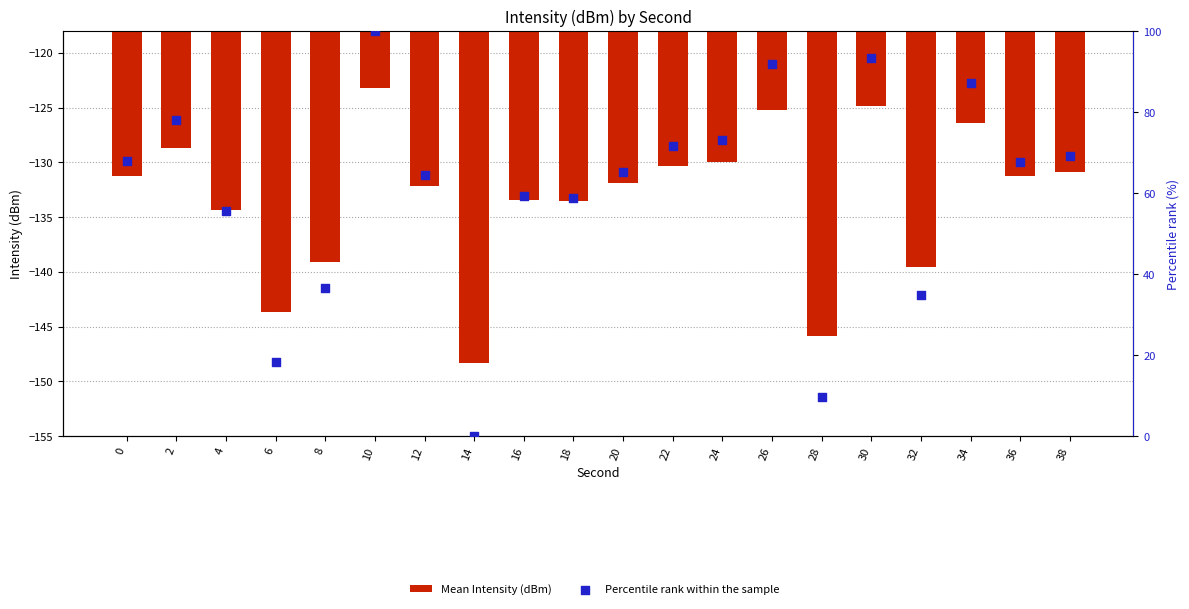

What is the total value across all series at 14?

-148.3